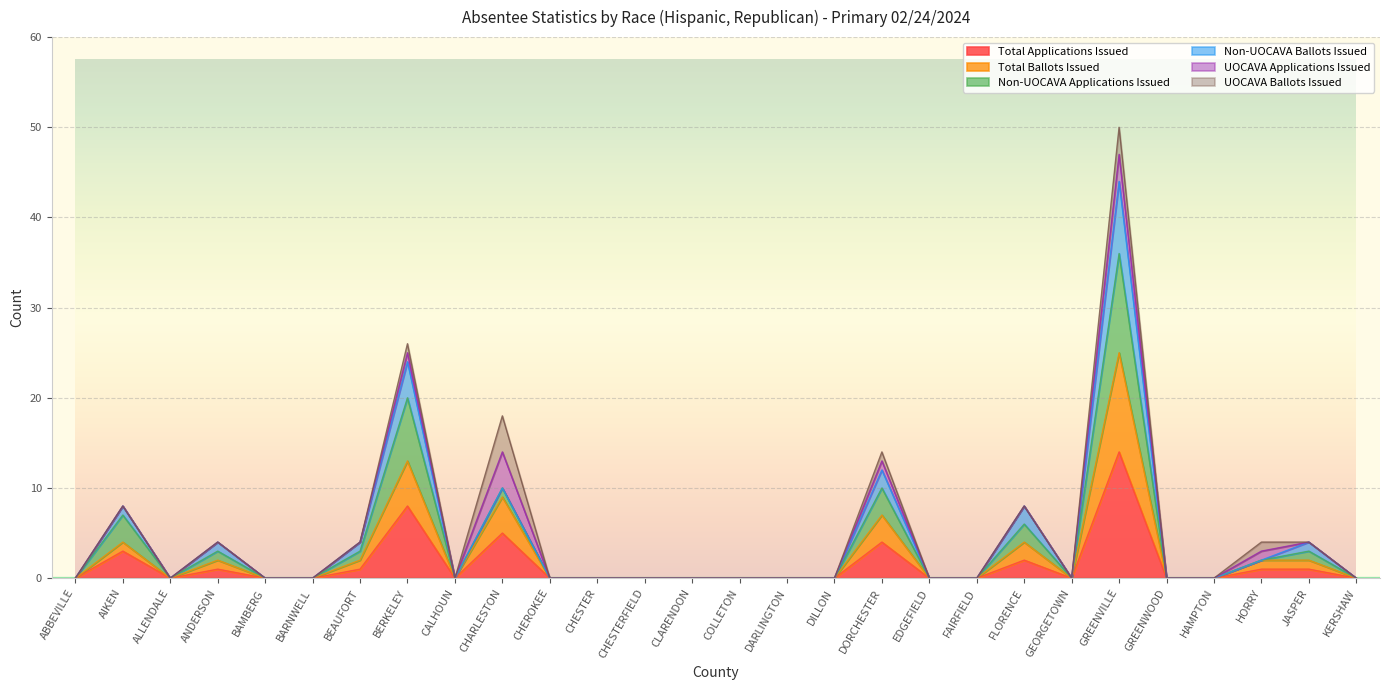

Rank the categories by Total Applications Issued value from lowest to highest.

ABBEVILLE, ALLENDALE, BAMBERG, BARNWELL, CALHOUN, CHEROKEE, CHESTER, CHESTERFIELD, CLARENDON, COLLETON, DARLINGTON, DILLON, EDGEFIELD, FAIRFIELD, GEORGETOWN, GREENWOOD, HAMPTON, KERSHAW, ANDERSON, BEAUFORT, HORRY, JASPER, FLORENCE, AIKEN, DORCHESTER, CHARLESTON, BERKELEY, GREENVILLE